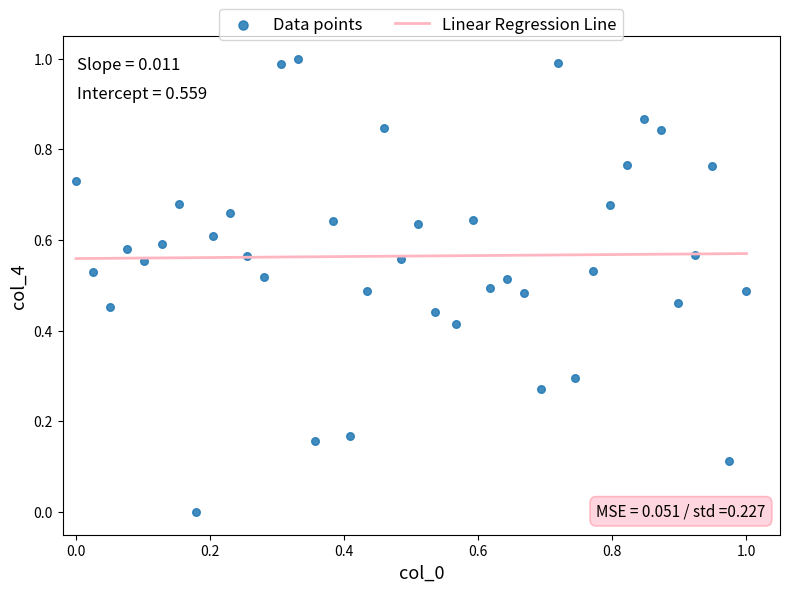

How many data points are displayed?

40